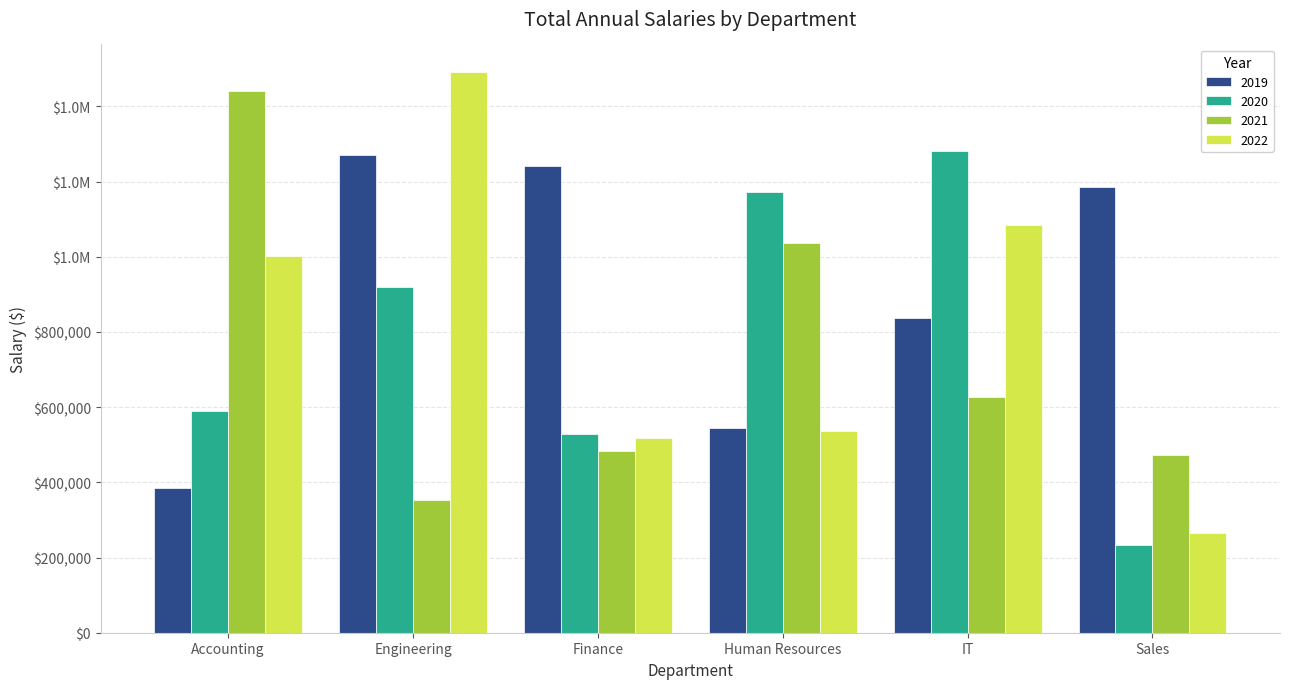

What is the difference between the maximum and second lowest values in the 2019 series?

725675